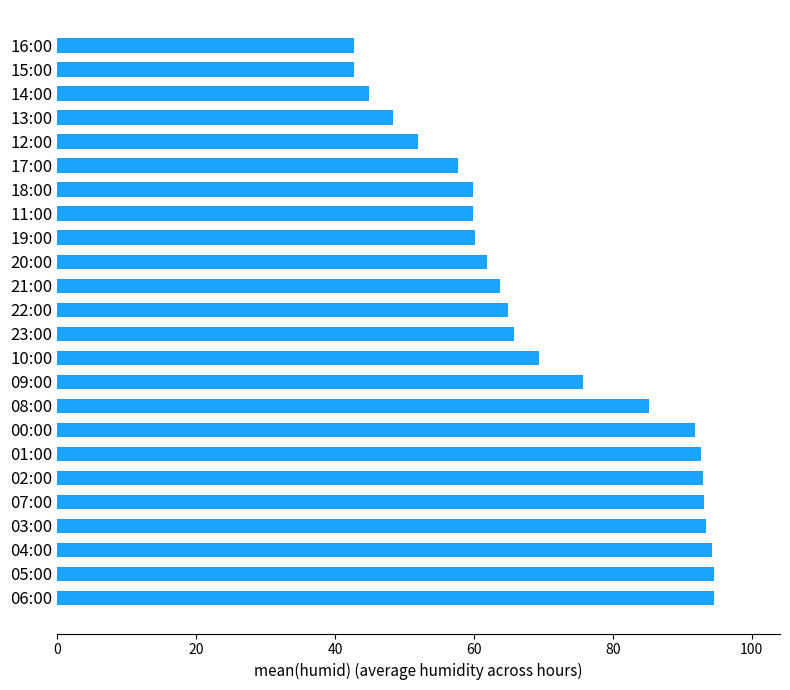

What is the maximum value shown in the chart?

94.6